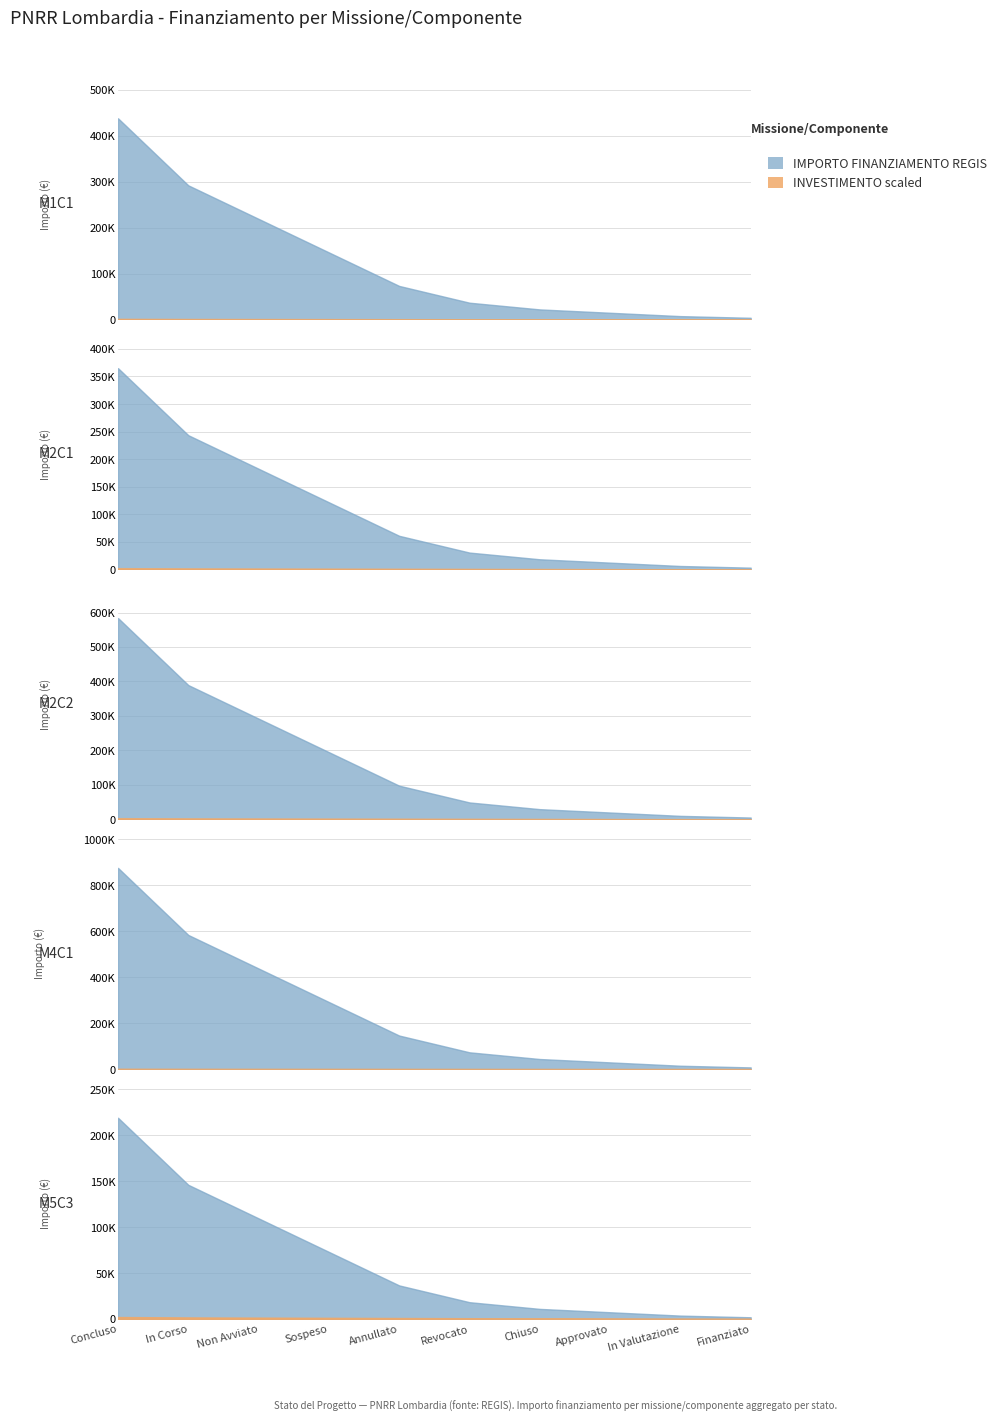

Between 5 and 6, which series saw the biggest shift?

IMPORTO FINANZIAMENTO REGIS